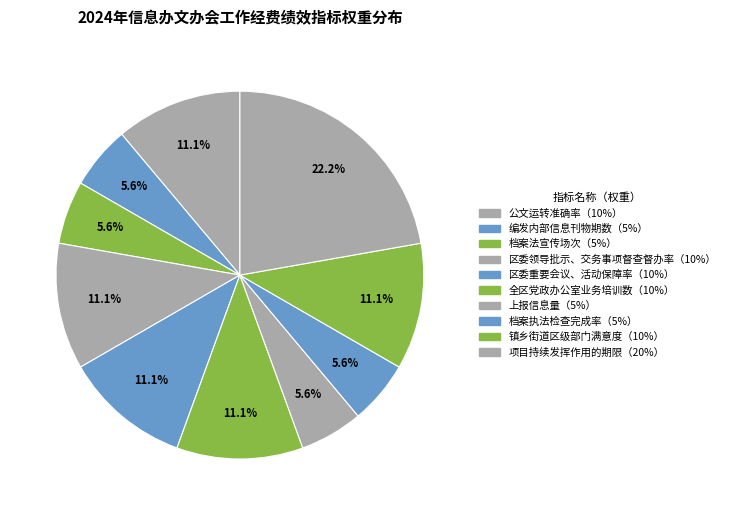

How many segments does this pie chart have?

10